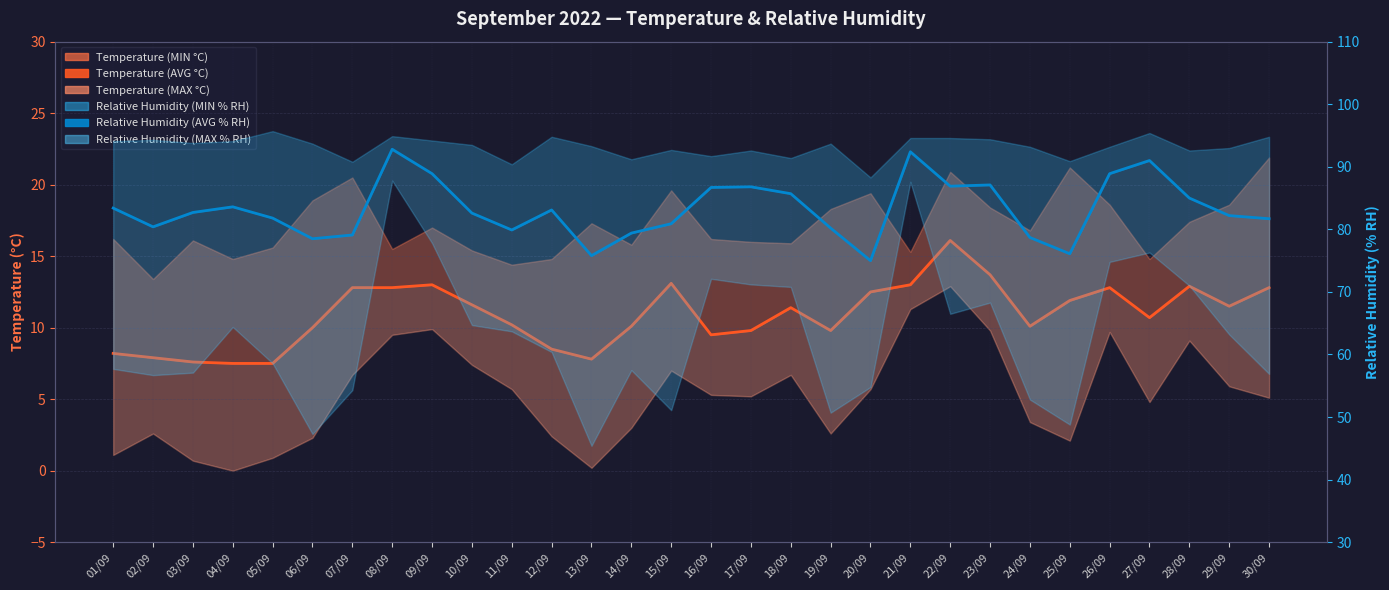

Reading left to right, what are all the values shown in this chart?

Temperature (AVG °C): 8.2	7.9	7.6	7.5	7.5	10.0	12.8	12.8	13.0	11.6	10.2	8.5	7.8	10.1	13.1	9.5	9.8	11.4	9.8	12.5	13.0	16.1	13.7	10.1	11.9	12.8	10.7	12.9	11.5	12.8
Relative Humidity (AVG % RH): 83.4	80.4	82.7	83.6	81.8	78.5	79.1	92.8	88.9	82.6	79.9	83.1	75.8	79.4	80.9	86.7	86.8	85.7	80.2	75.0	92.4	86.9	87.1	78.7	76.1	88.9	91.0	85.0	82.2	81.7